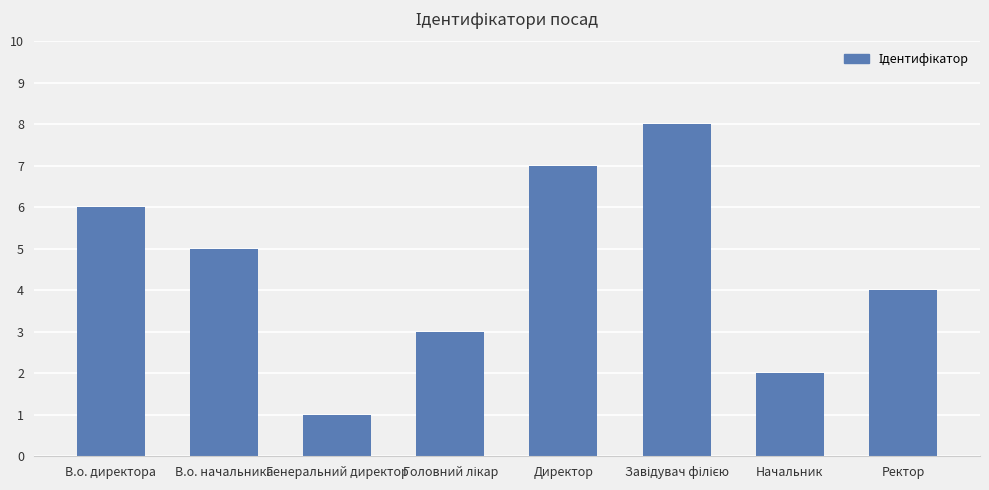

Does the chart contain stacked bars?

No